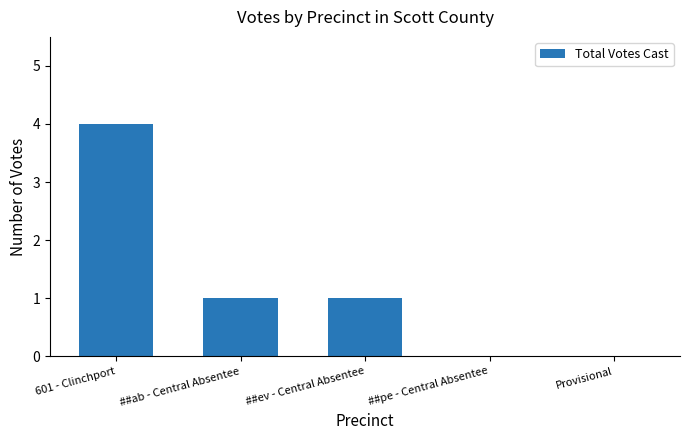

Between Provisional and ##ev - Central Absentee, which is larger?

##ev - Central Absentee